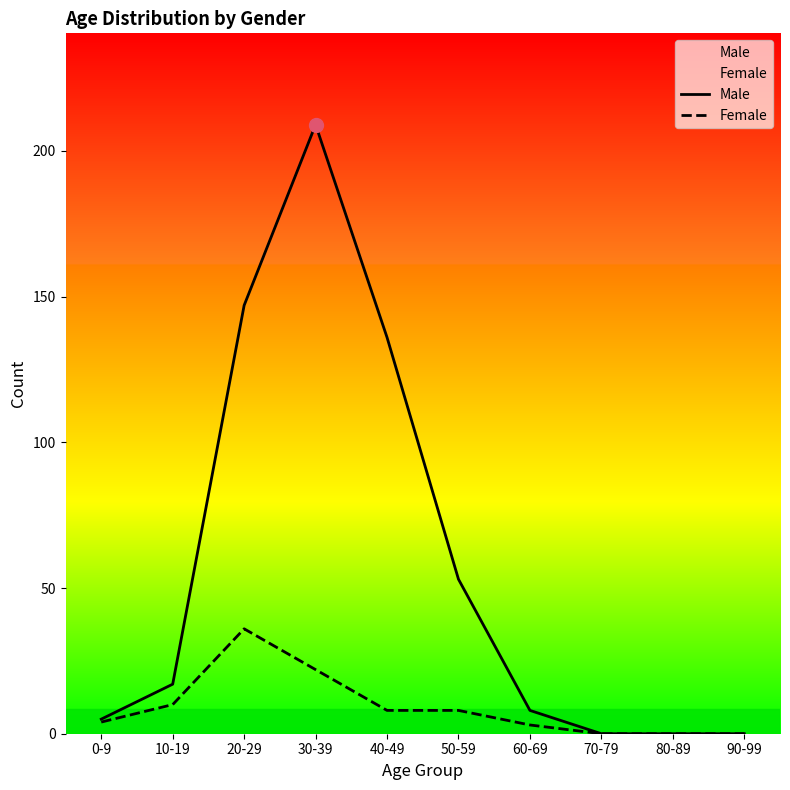

How many values in Male are above zero?

7